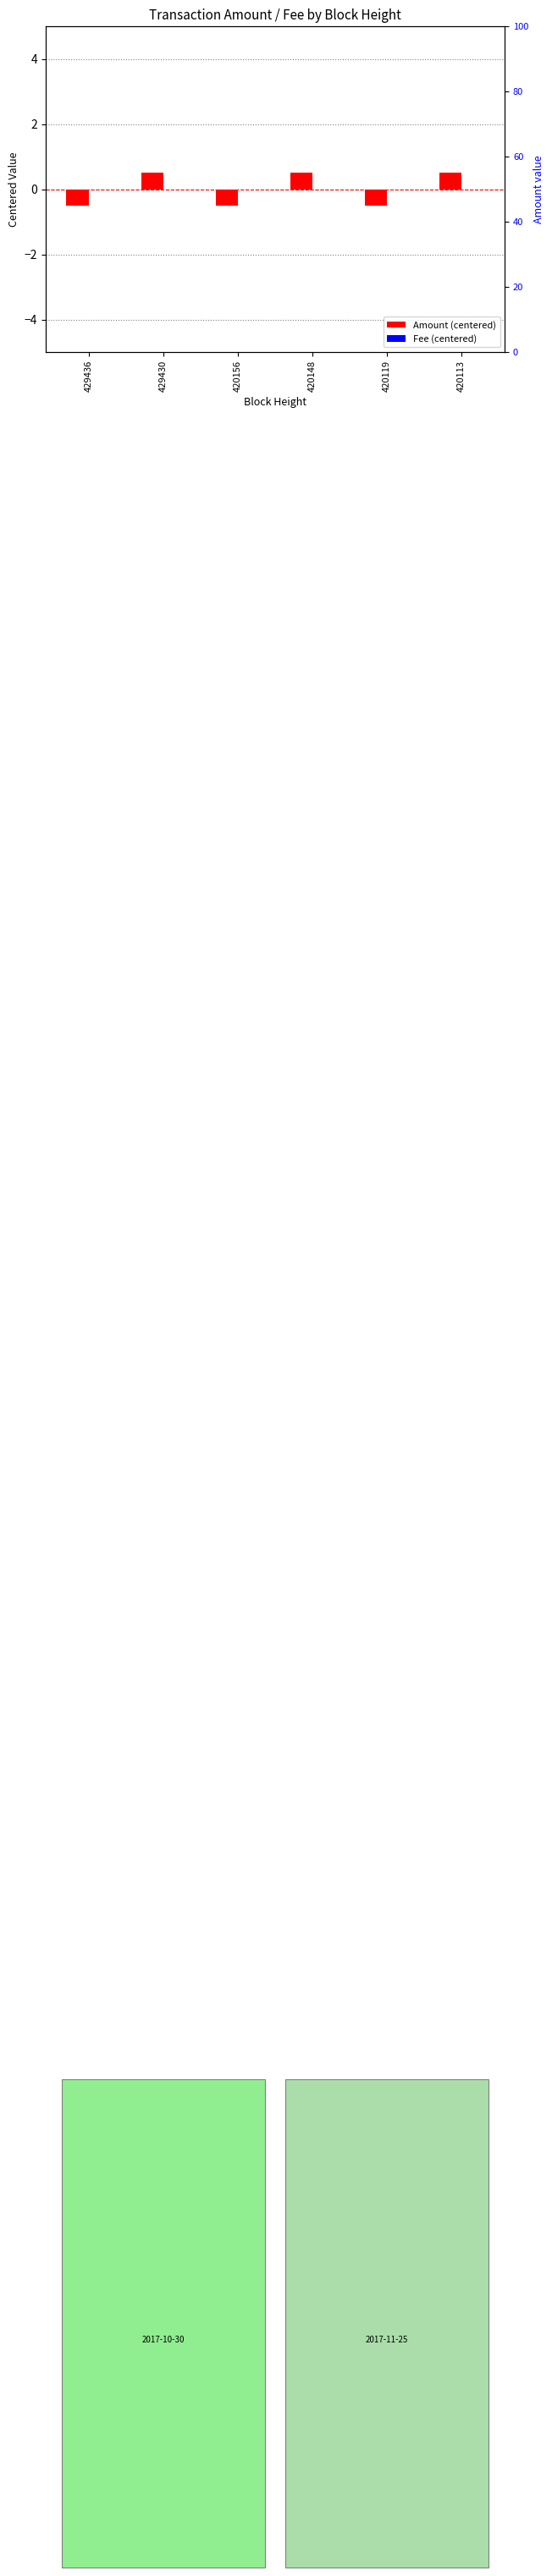

Reading left to right, what are all the values shown in this chart?

Amount (centered): 429436=-0.5	429430=0.5	420156=-0.5	420148=0.5	420119=-0.5	420113=0.5
Fee (centered): 429436=0.0	429430=0.0	420156=0.0	420148=0.0	420119=0.0	420113=0.0